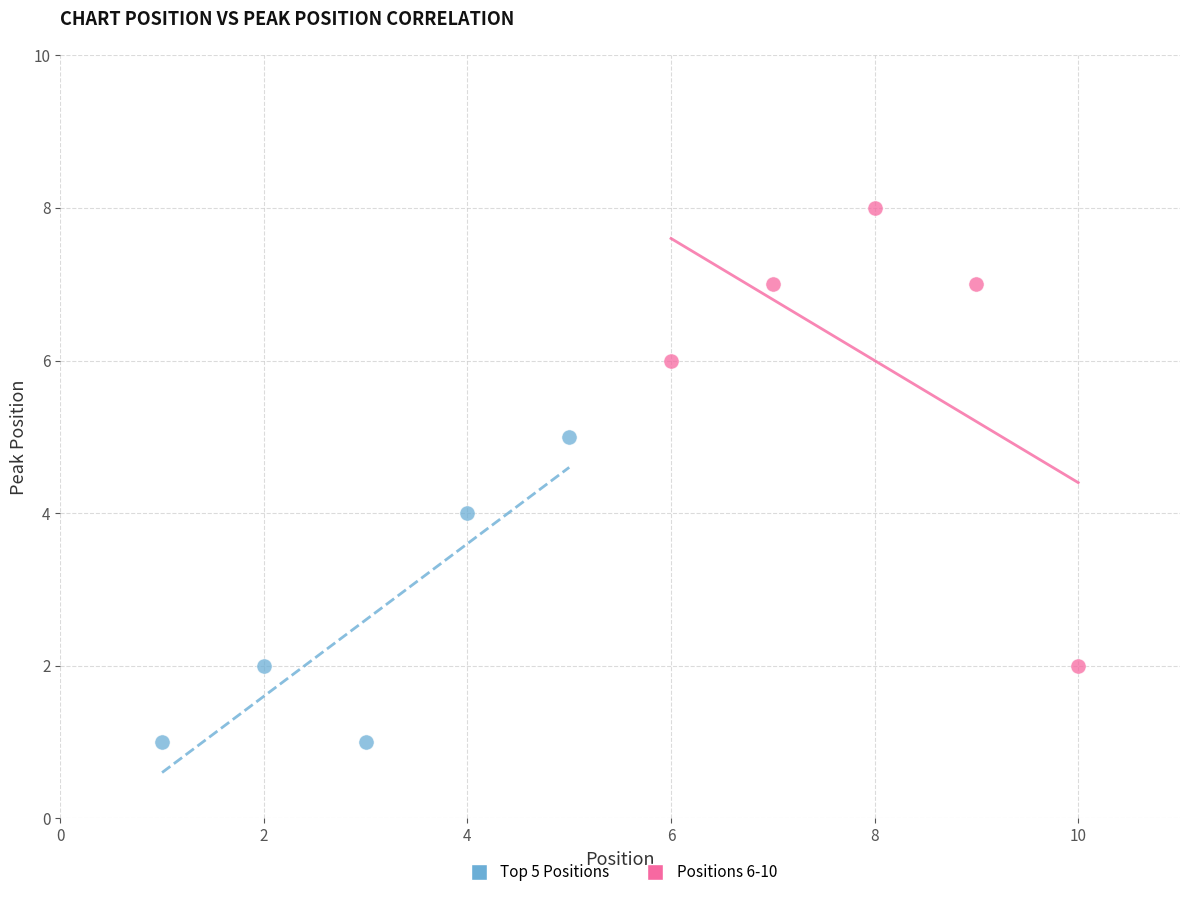

Which series contains the highest Y value?

Positions 6-10